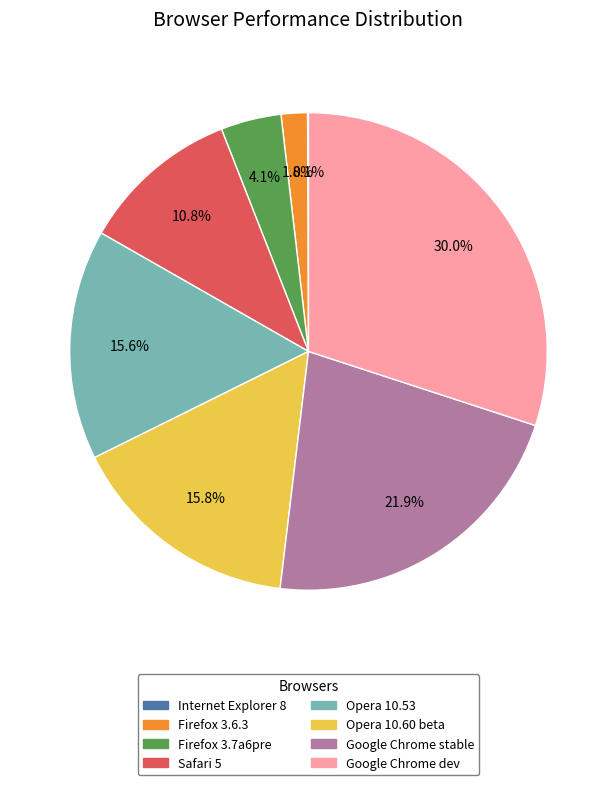

Which has a higher value, Google Chrome dev or Firefox 3.7a6pre?

Google Chrome dev